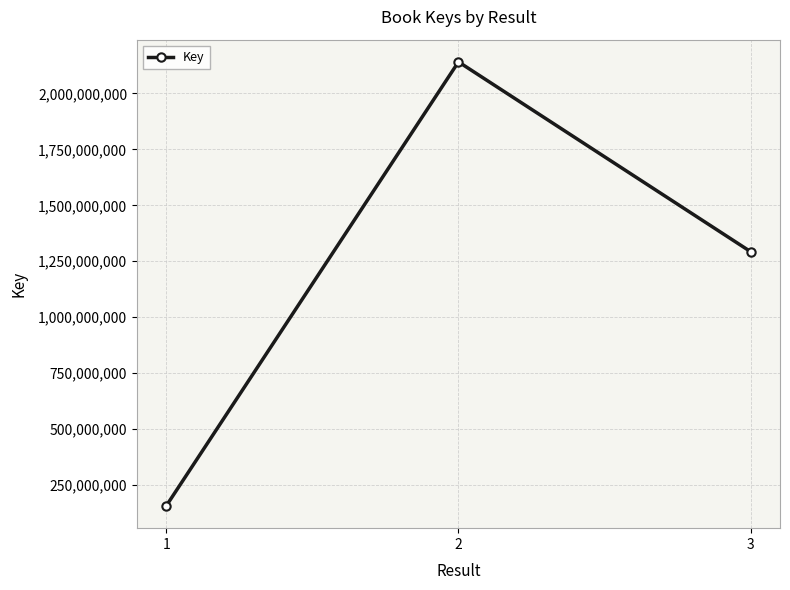

Rank the categories by value from lowest to highest.

1, 3, 2